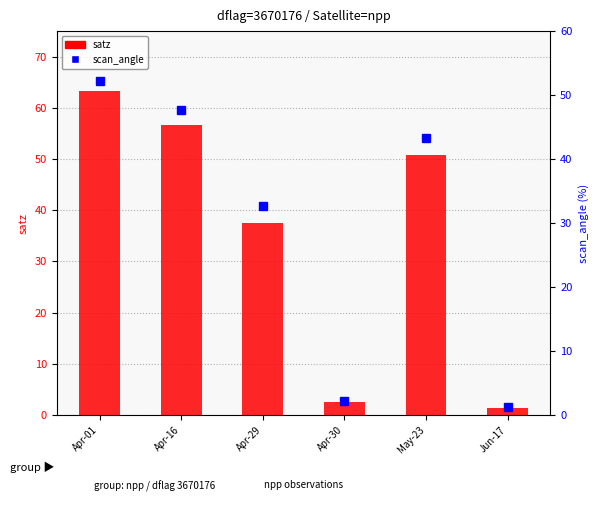

What is the value of the scan_angle (percentile) bar at the 2nd from the left?

47.7